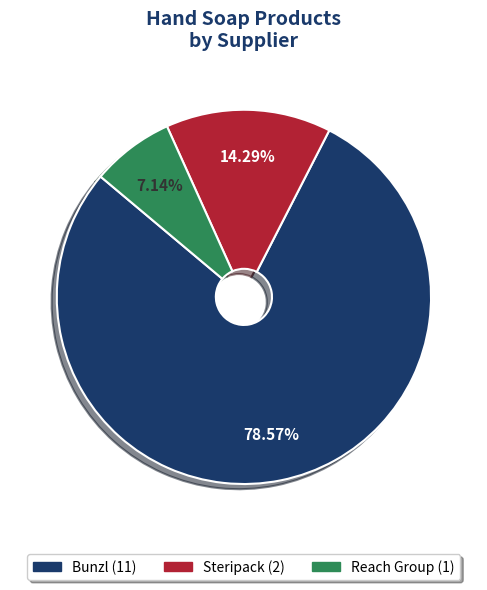

How many segments does this pie chart have?

3